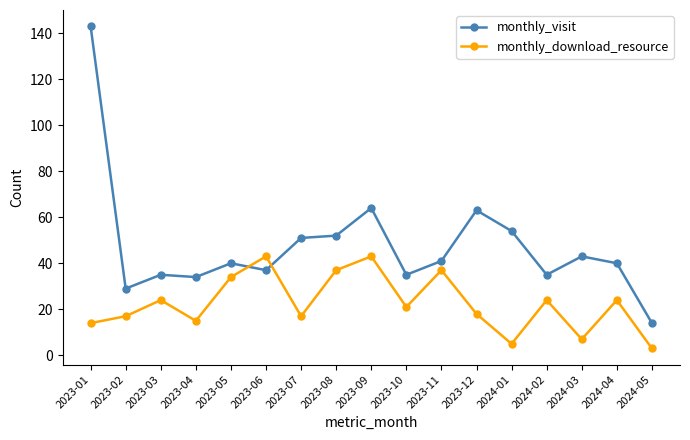

Which series has the largest total across all categories?

monthly_visit